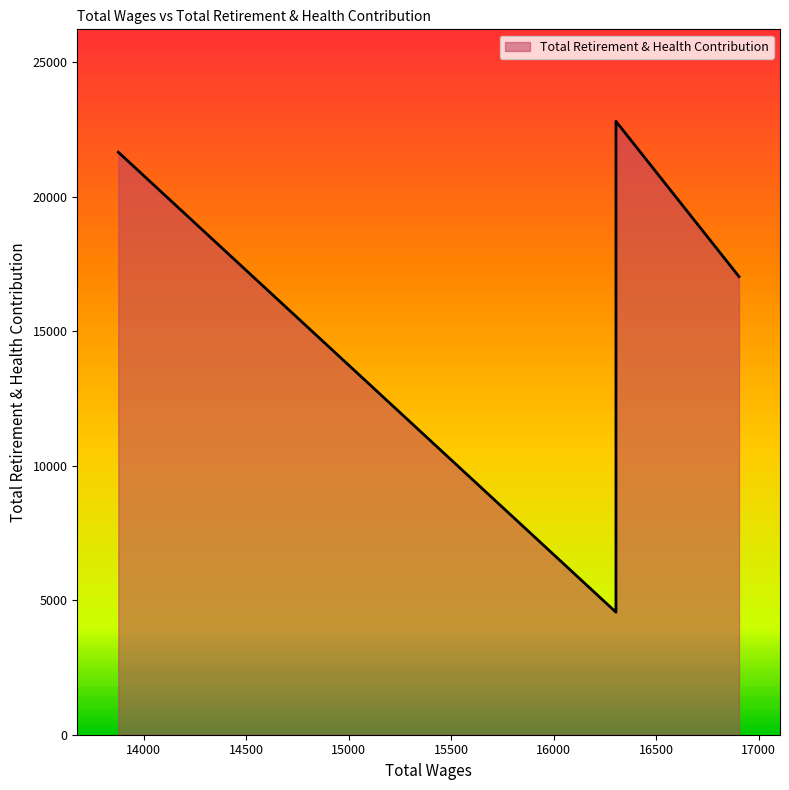

Between 16304.0 and 16304.0, which is larger?

16304.0